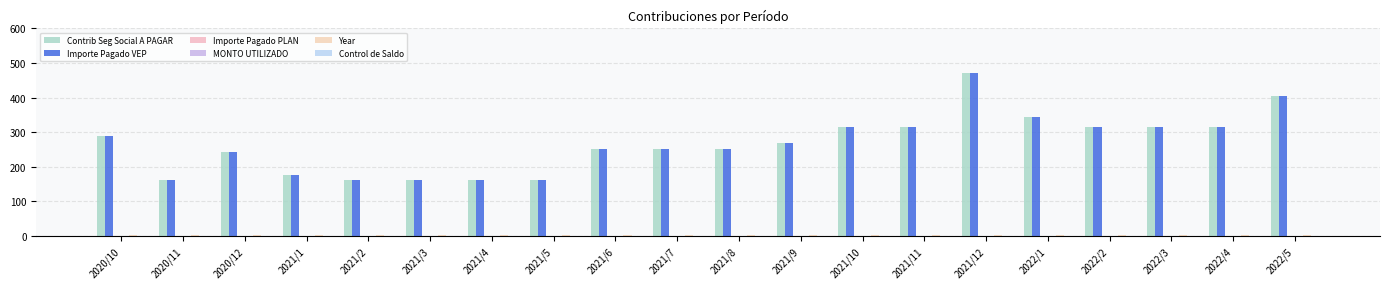

Are the bars horizontal?

No